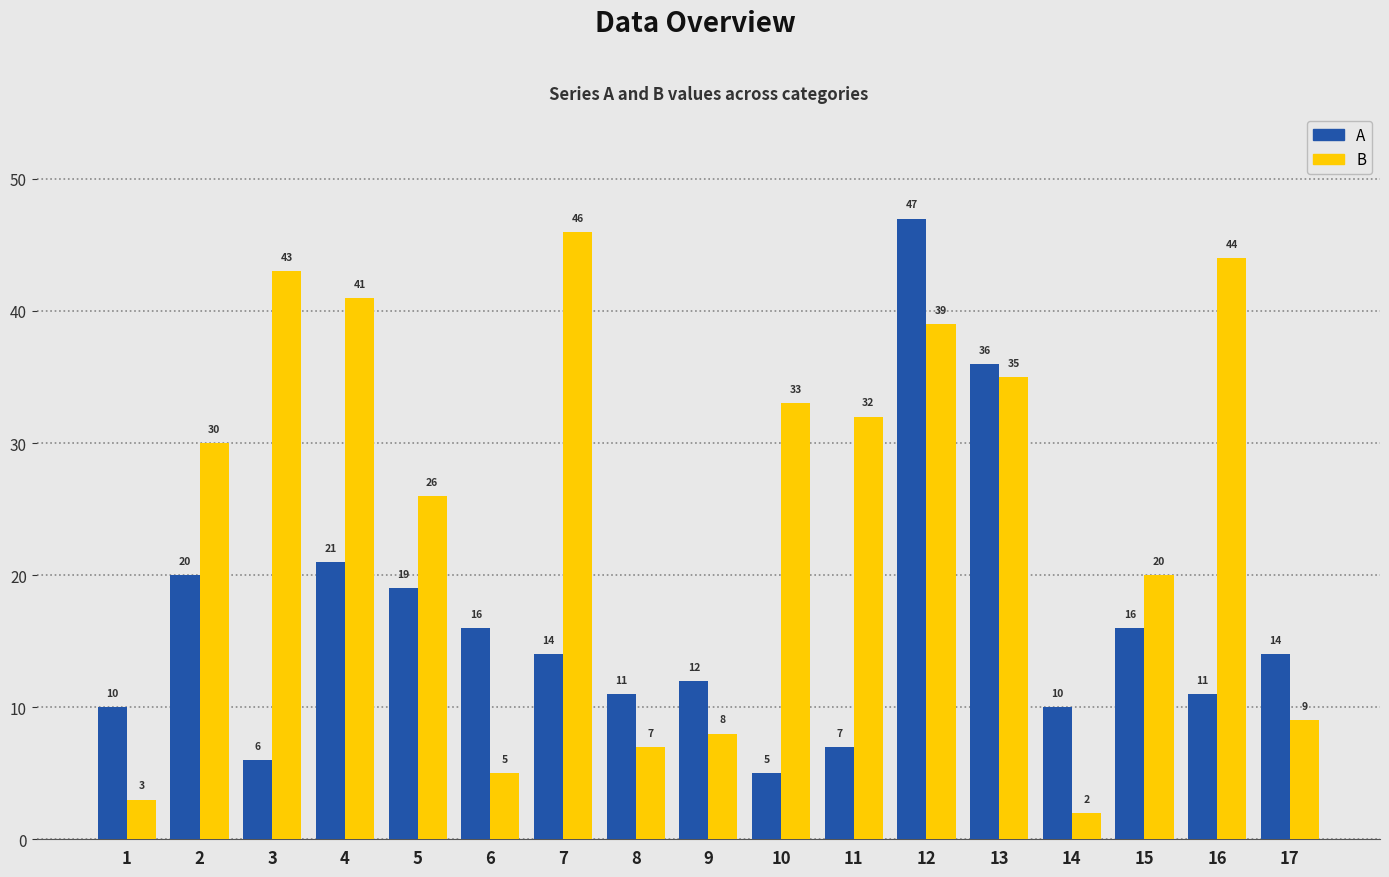

What is the value of the A bar at the 8th from the left?

11